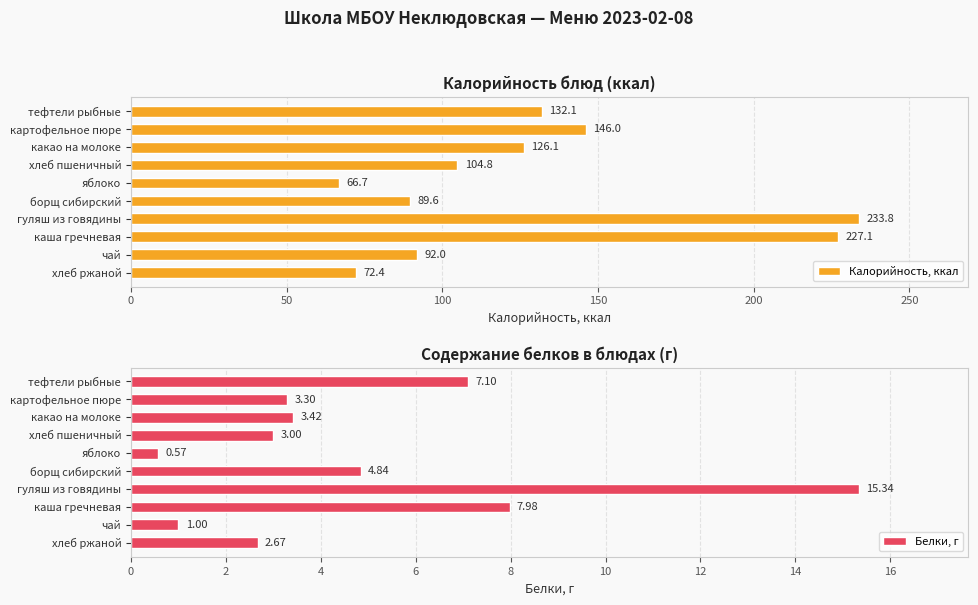

At which label does Калорийность, ккал reach its minimum?

яблоко